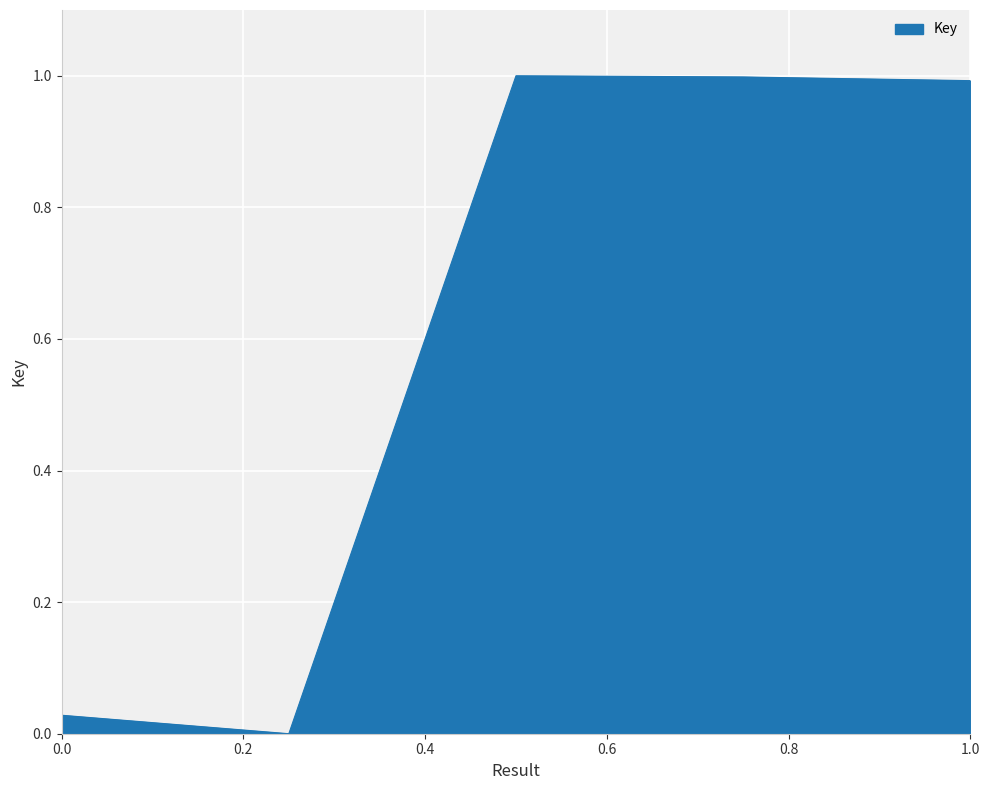

What is the greatest value displayed?

1.0